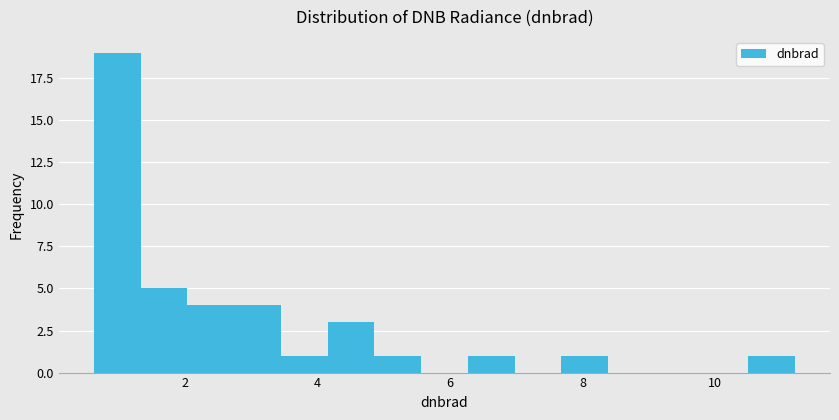

Around what value on the x-axis is the tallest bar? Give the approximate position of its centre, as read against the axis.

1.0